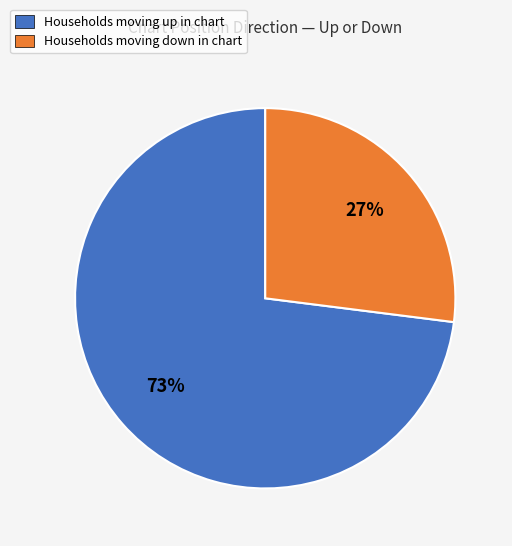

Is there a majority slice in this chart?

Yes